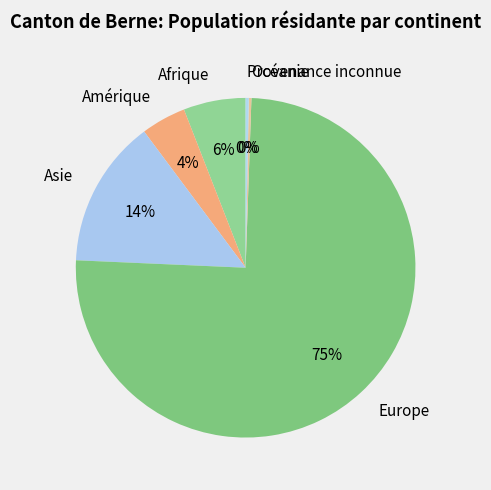

Which slice is the largest?

Europe